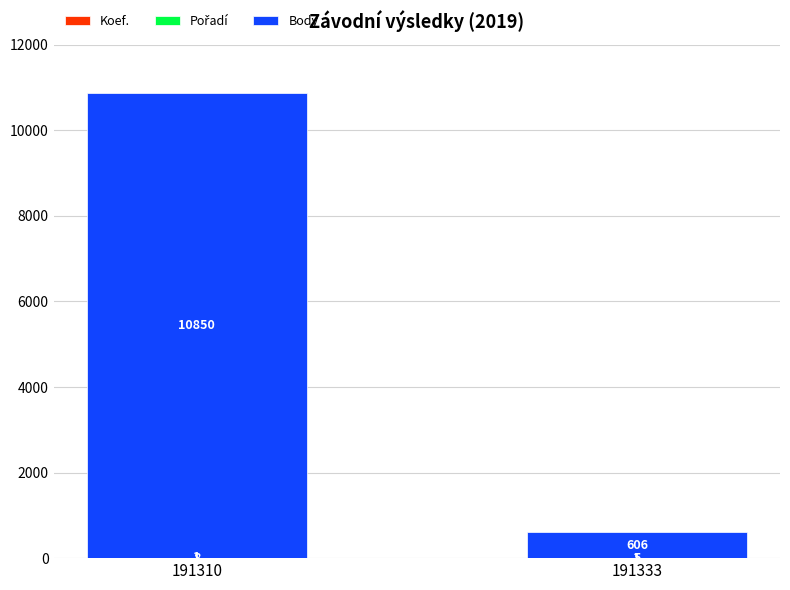

What is the total value across all series at 191310?

10859